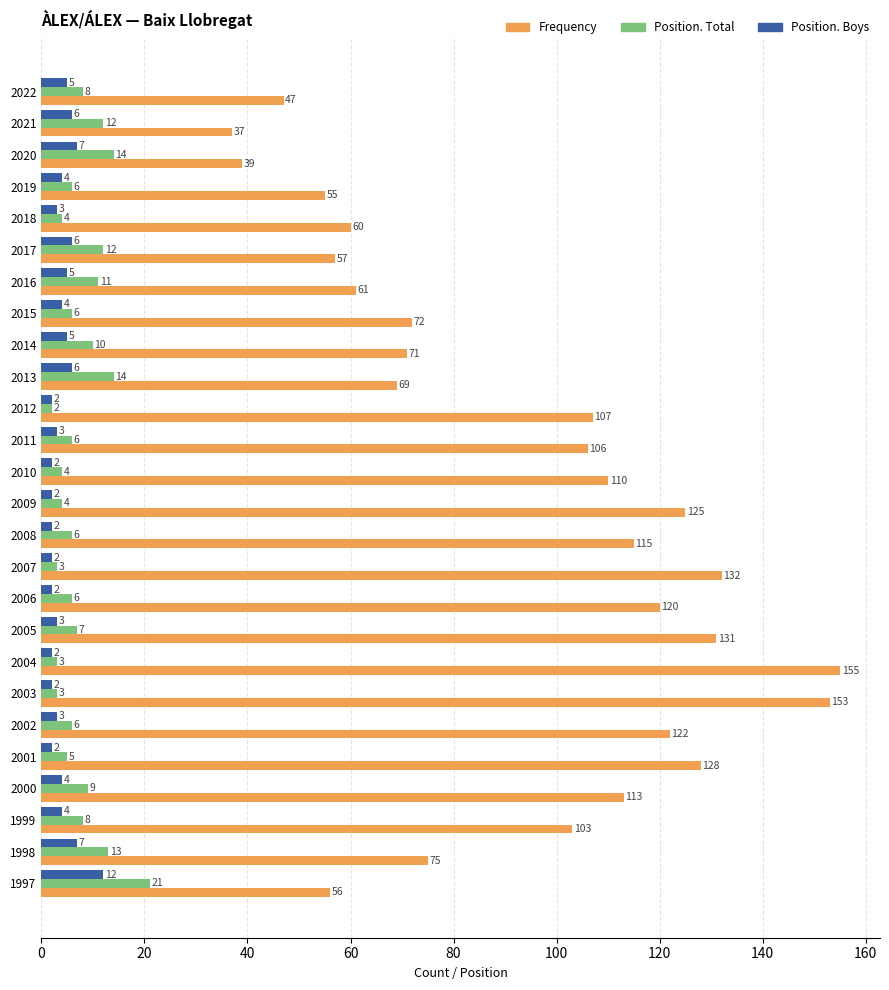

Count the number of categories in the chart.

26